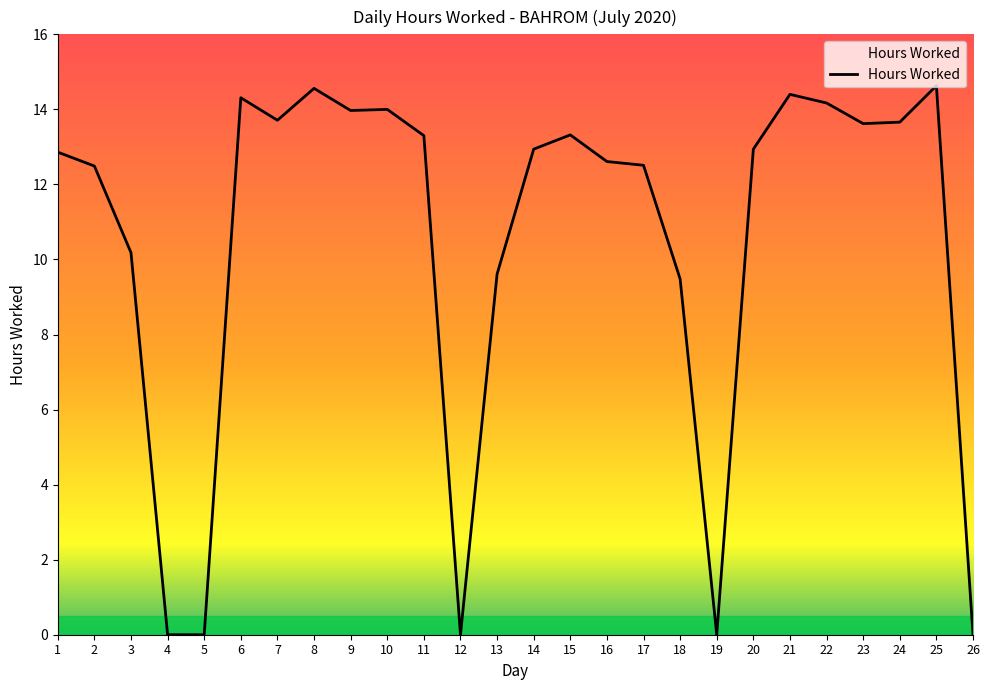

Count the number of data series in this chart.

1